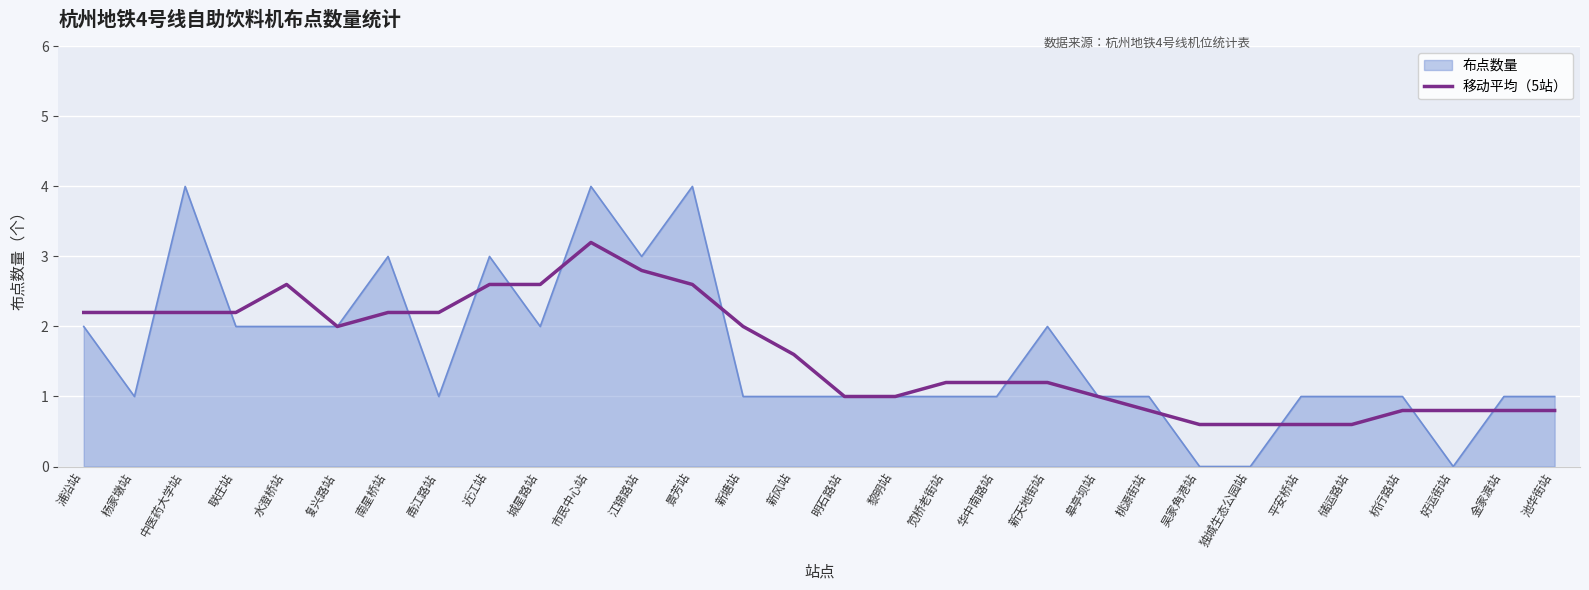

The 移动平均（5站） series shows 0.3 at 皋亭坝站. True or false?

False